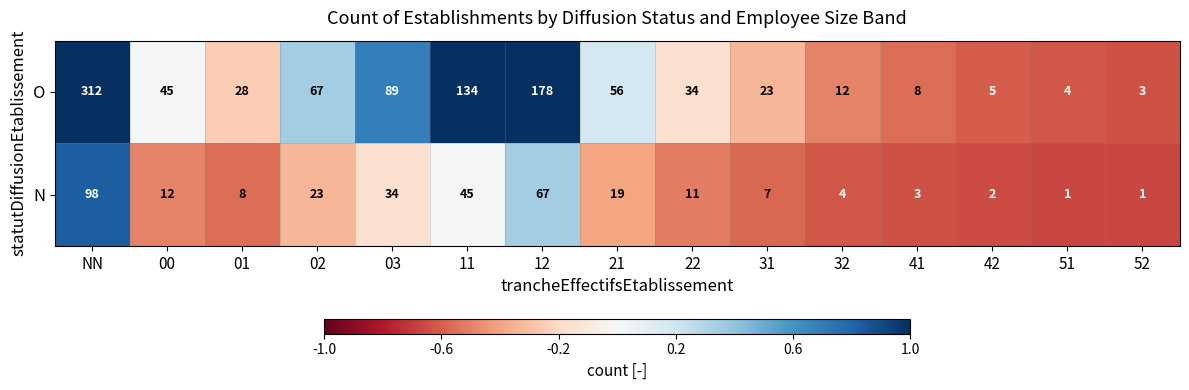

What is the sum of all O values?

998